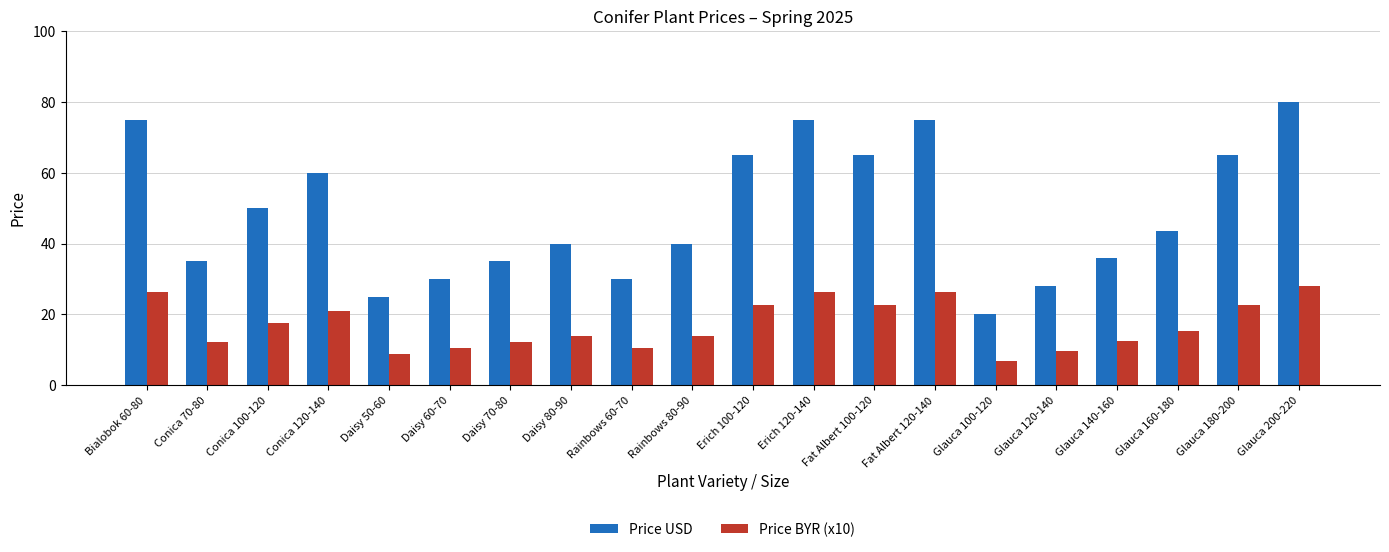

What is the sum of the Price BYR (x10) values at Bialobok 60-80 and Daisy 50-60?

35.0